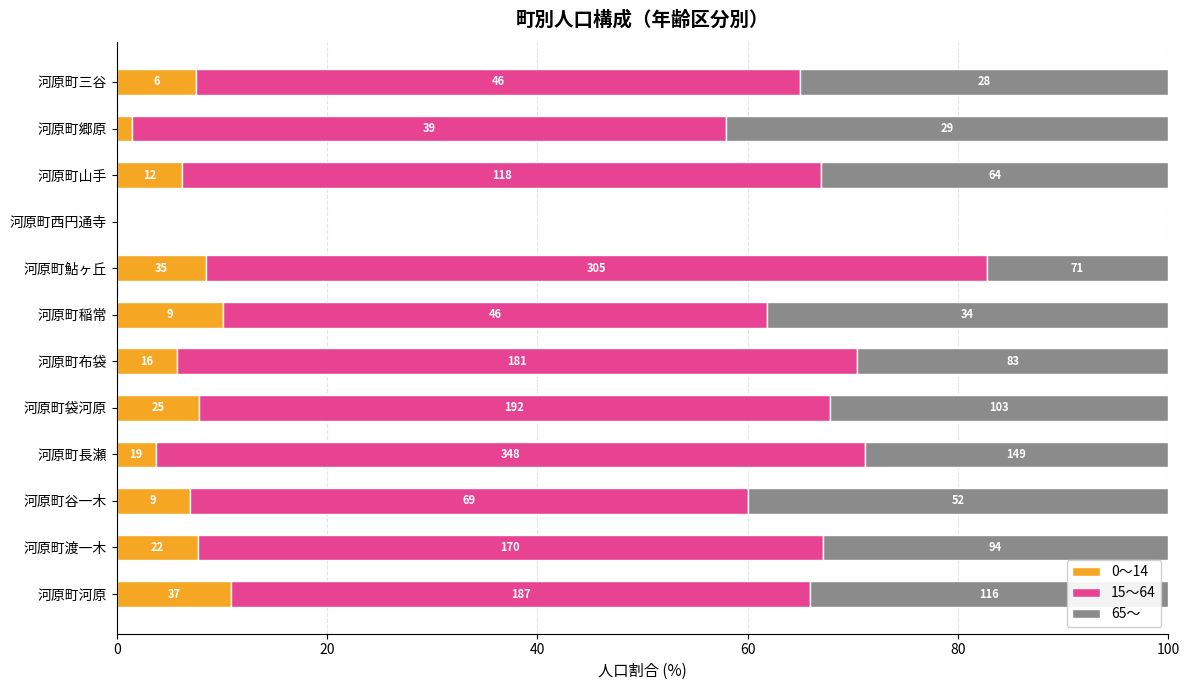

What are all the series names shown in the legend?

0～14, 15～64, 65～